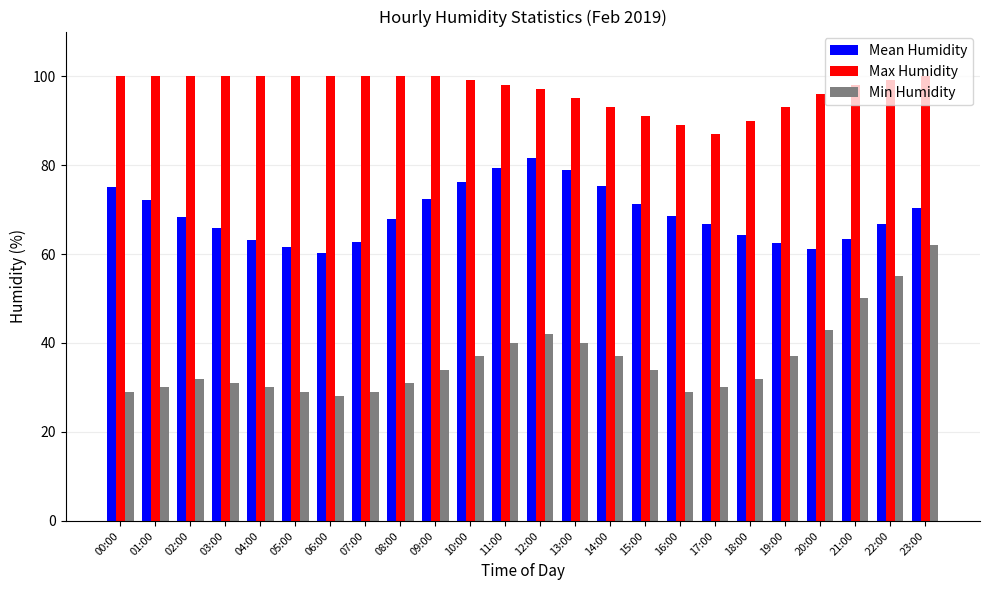

Which series has the widest spread of values?

Min Humidity